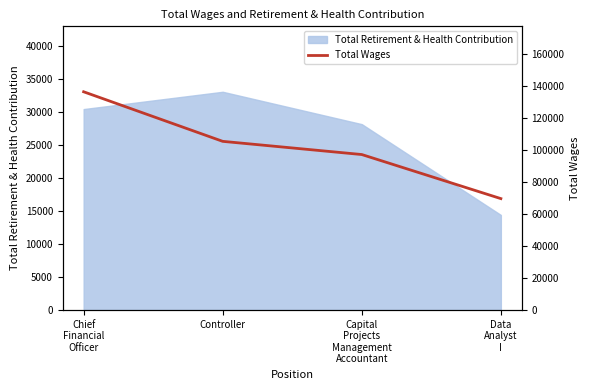

Is it true that Total Retirement & Health Contribution equals 55087 at Controller?

False